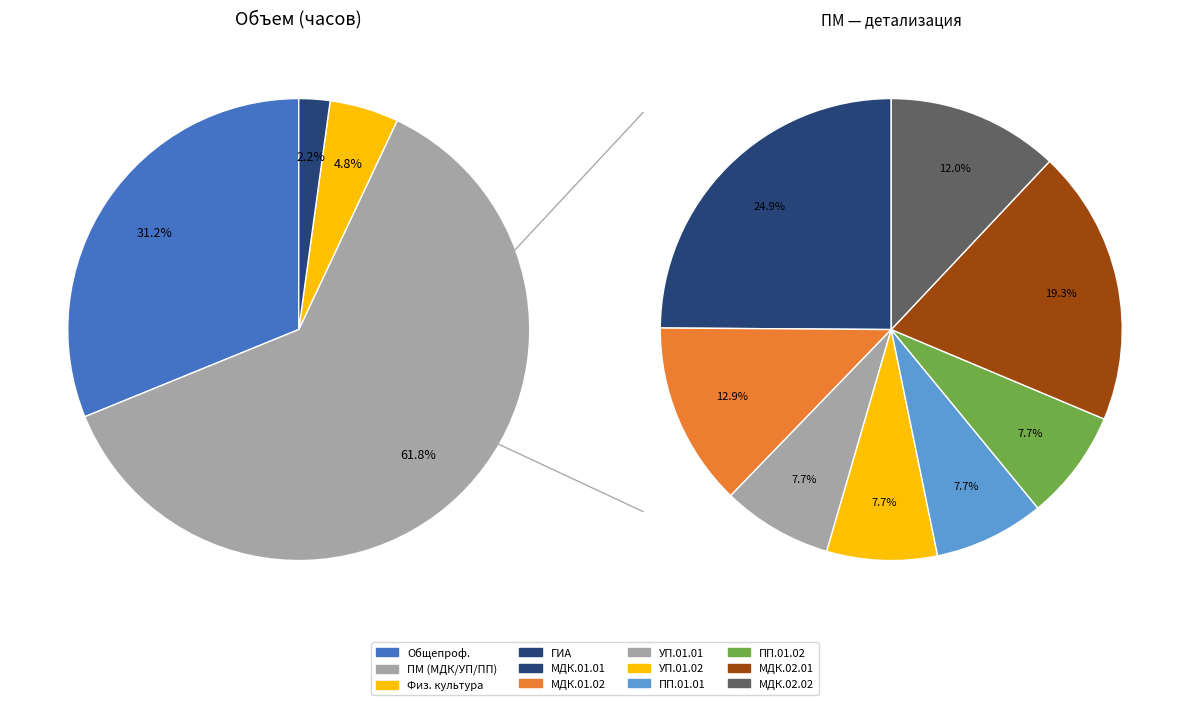

Does МДК.02.01 represent more than half of the total?

No